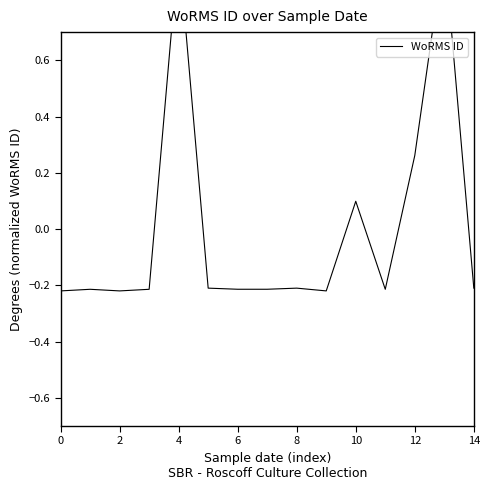

Does the chart have visible grid lines?

No